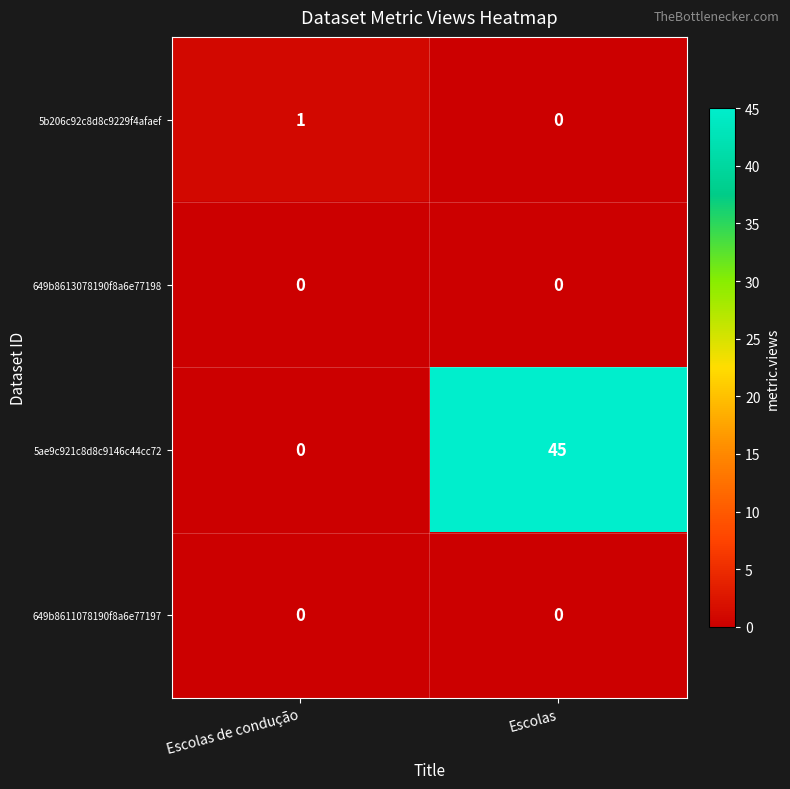

What is the greatest value displayed?

45